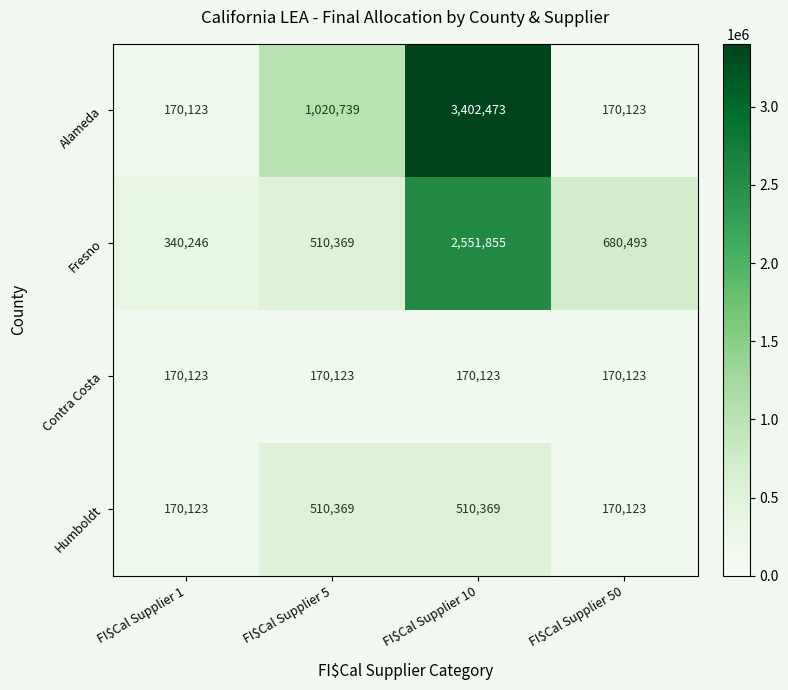

What is the spread (max minus min) of values at FI$Cal Supplier 1?

170123